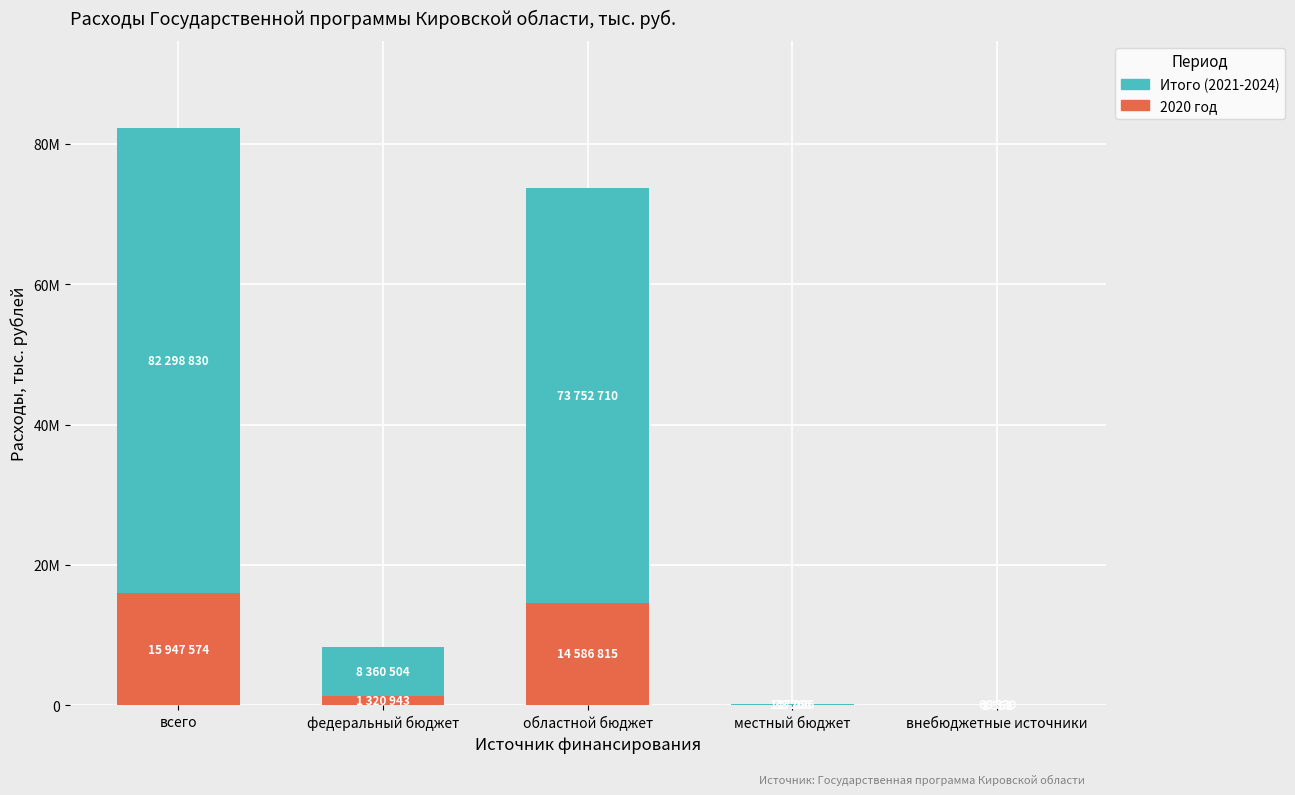

Rank the categories by 2020 год value from highest to lowest.

всего, областной бюджет, федеральный бюджет, местный бюджет, внебюджетные источники